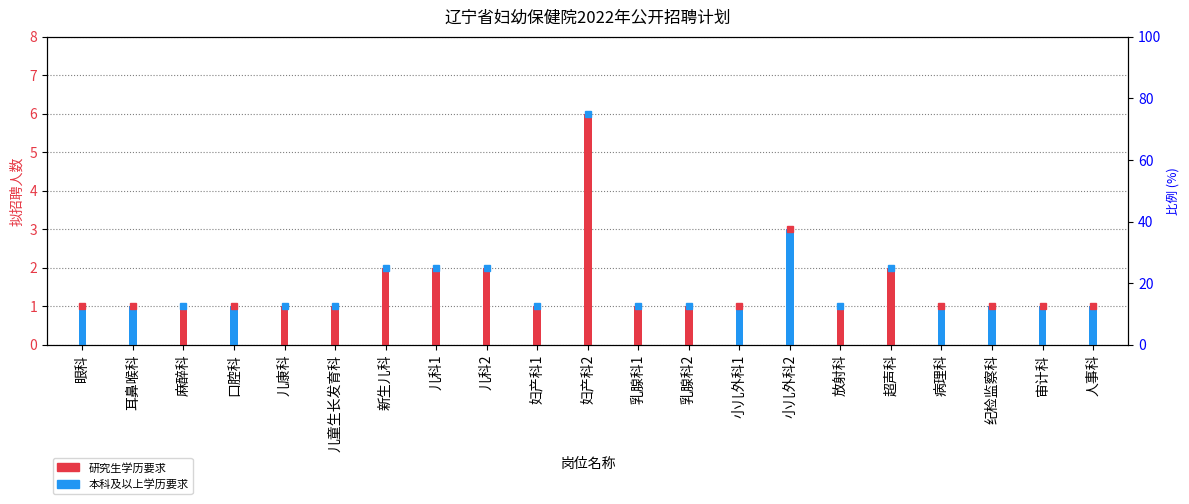

Are the bars grouped side by side (vs. stacked)?

No